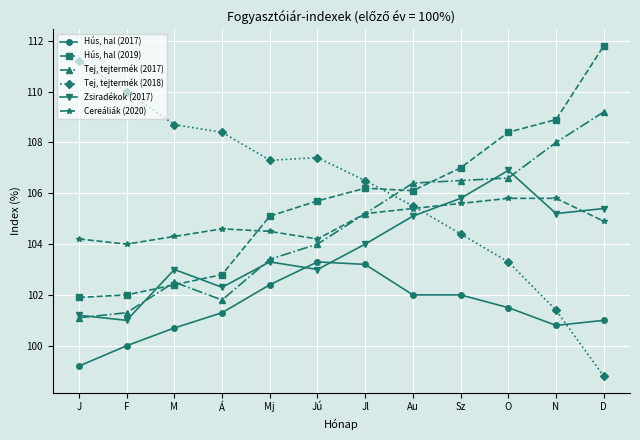

Between which two adjacent categories do Hús, hal (2019) and Zsiradékok (2017) first intersect?

F and M